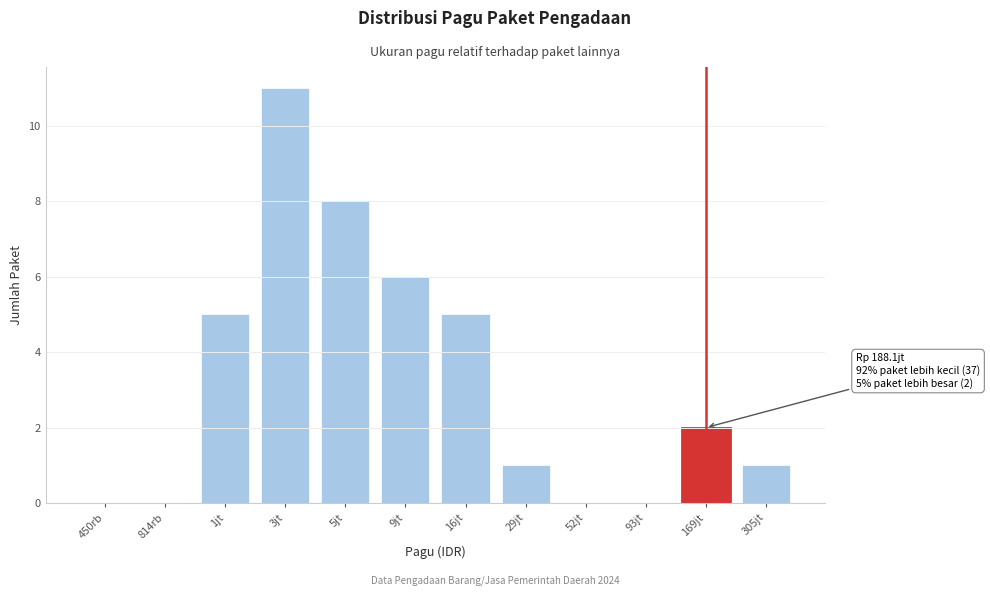

Reading left to right, extract all data points from this chart.

450rb=0	814rb=0	1jt=5	3jt=11	5jt=8	9jt=6	16jt=5	29jt=1	52jt=0	93jt=0	169jt=2	305jt=1